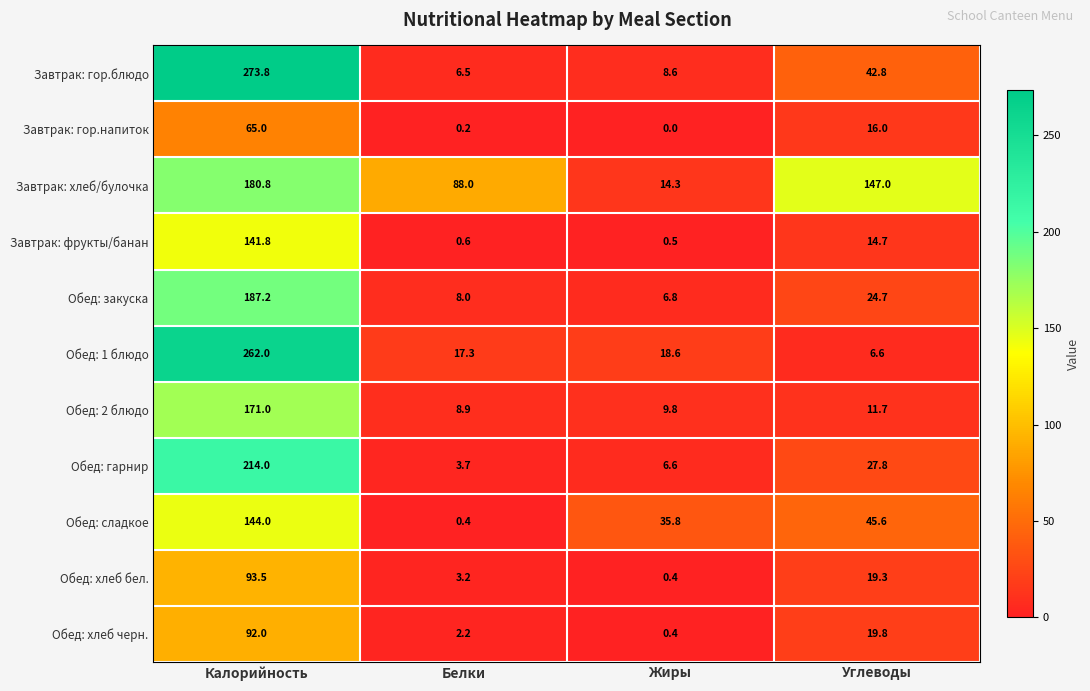

What is the total value across all series at Жиры?

101.8